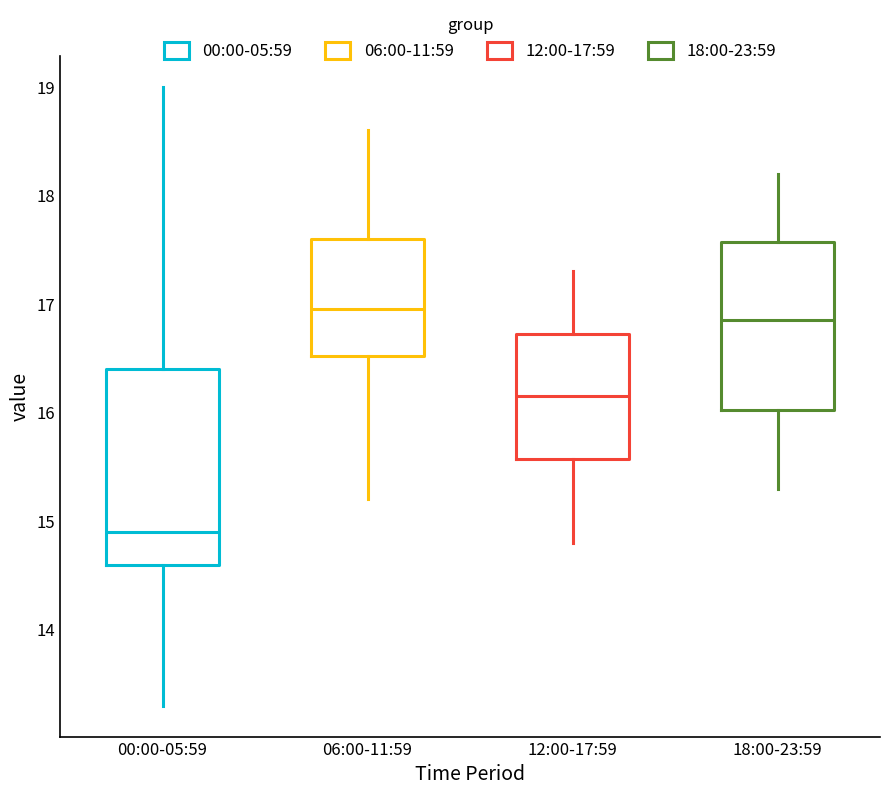

Reading left to right, read every box against the y-axis: the position of its median line, the range the box covers, and the ends of its whiskers. The values are not printed on the chart, so give them approximately, as read against the axis.

00:00-05:59: median 14.9, box 14.6 to 16.4, whiskers 13.3 to 19.0
06:00-11:59: median 17.0, box 16.5 to 17.6, whiskers 15.2 to 18.6
12:00-17:59: median 16.2, box 15.6 to 16.7, whiskers 14.8 to 17.3
18:00-23:59: median 16.9, box 16.0 to 17.6, whiskers 15.3 to 18.2